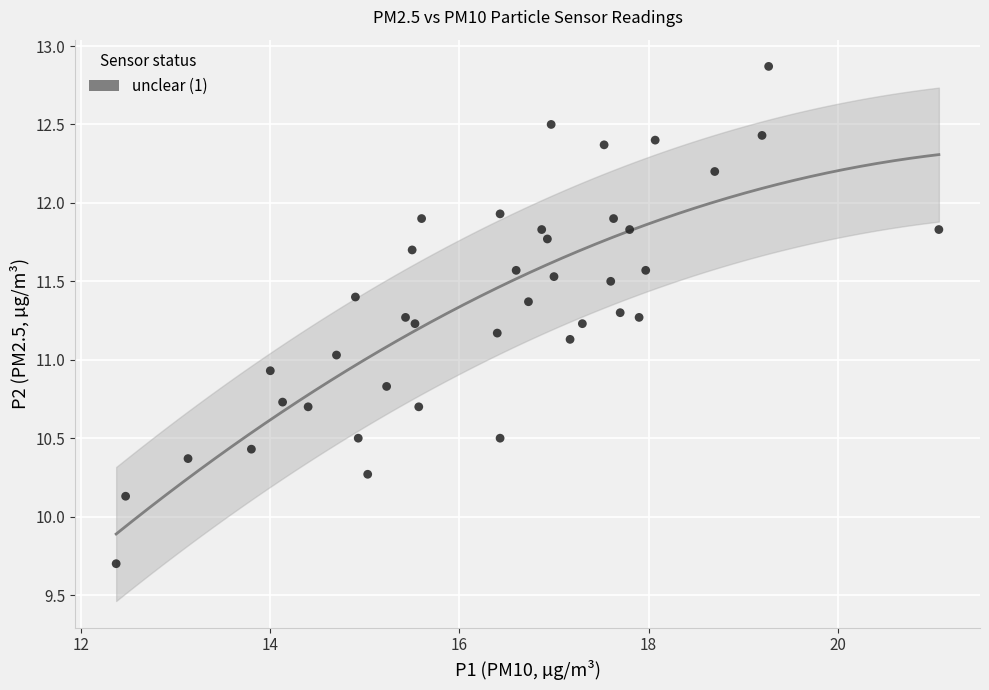

What is the range of X values (max minus min)?

8.7